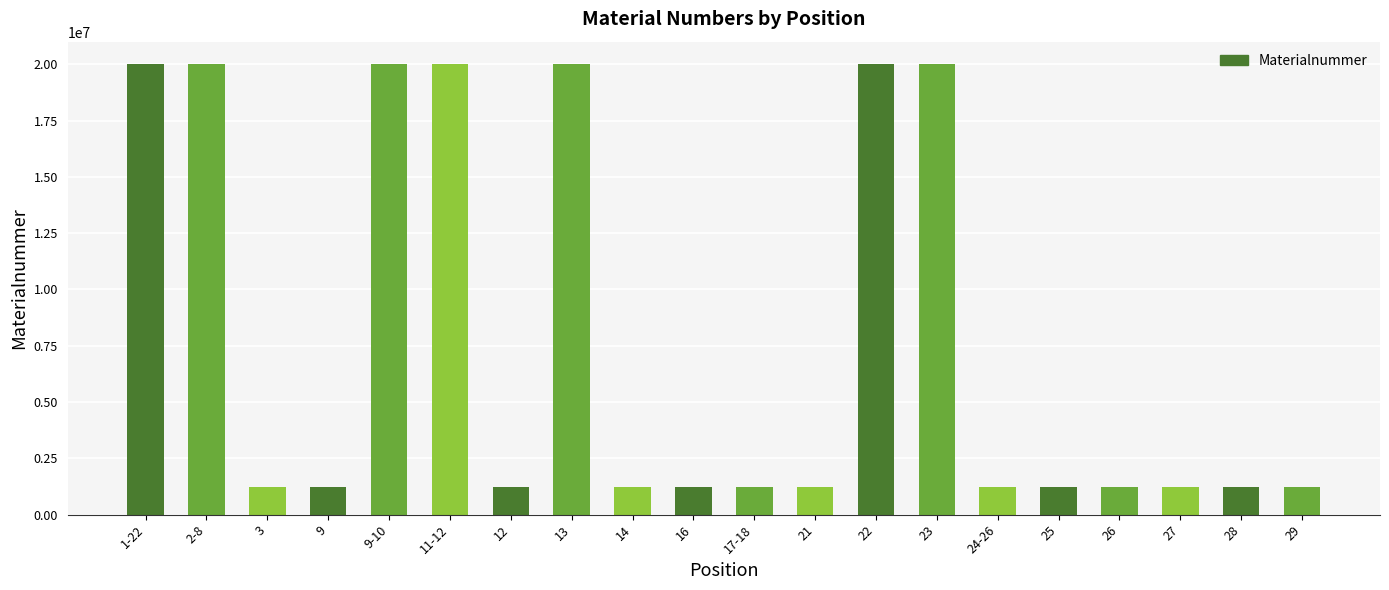

What is the label of the 17th bar from the left?

26